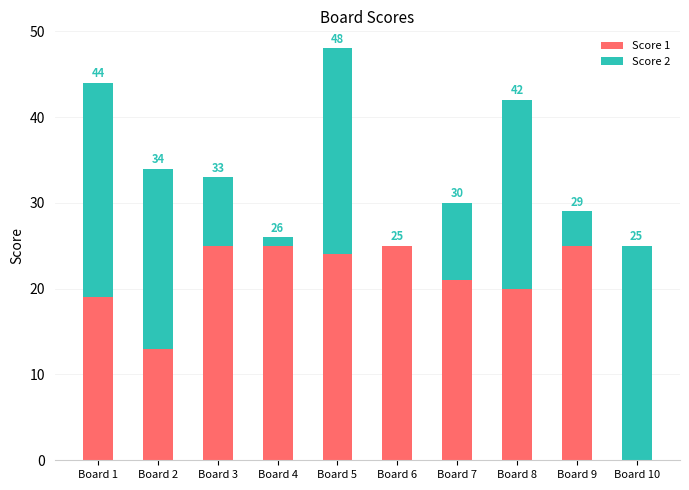

Does the chart contain stacked bars?

Yes